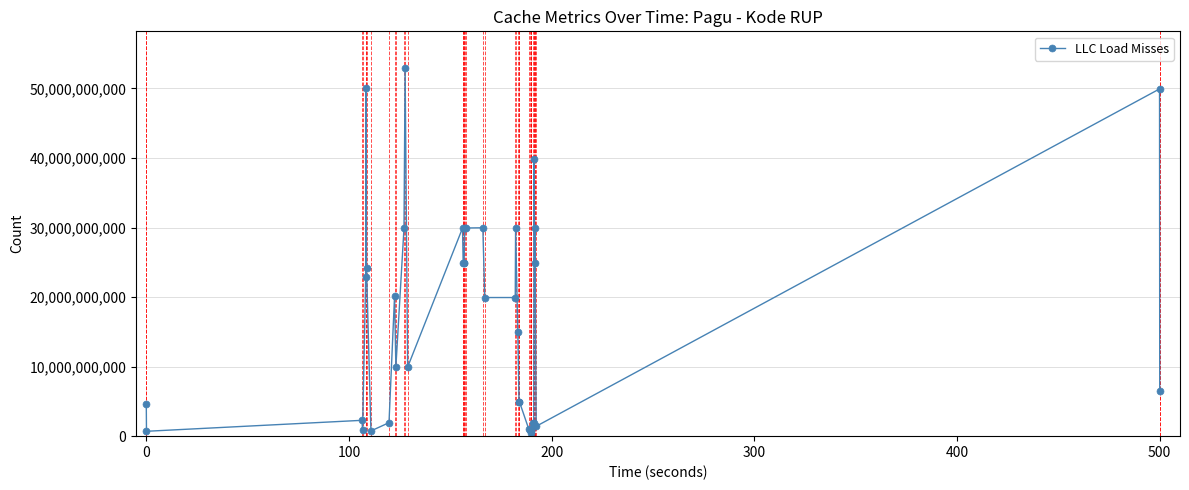

What is the average value?

17022162899